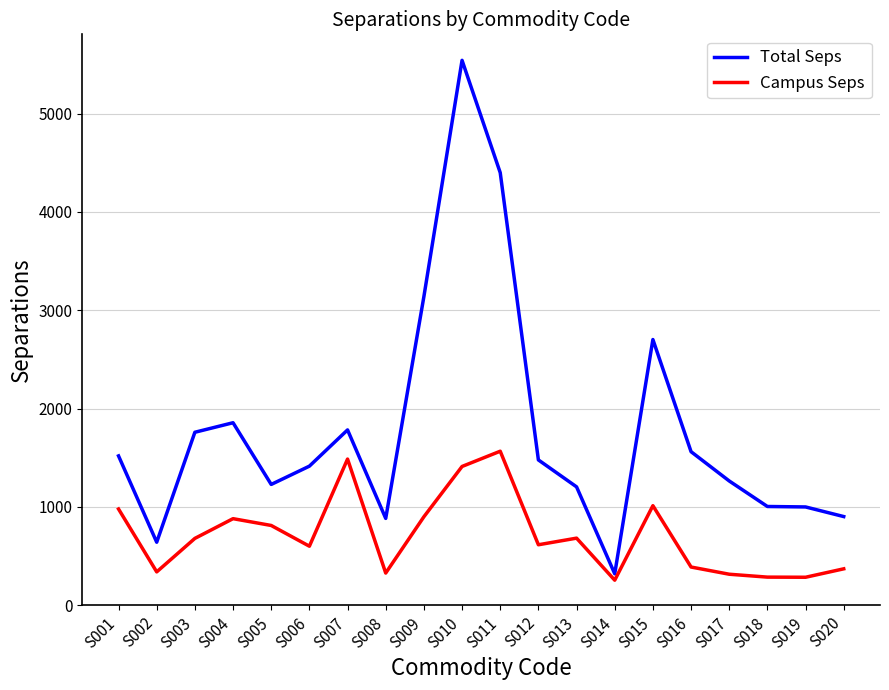

The value of Total Seps at S006 is 735.5. True or false?

False